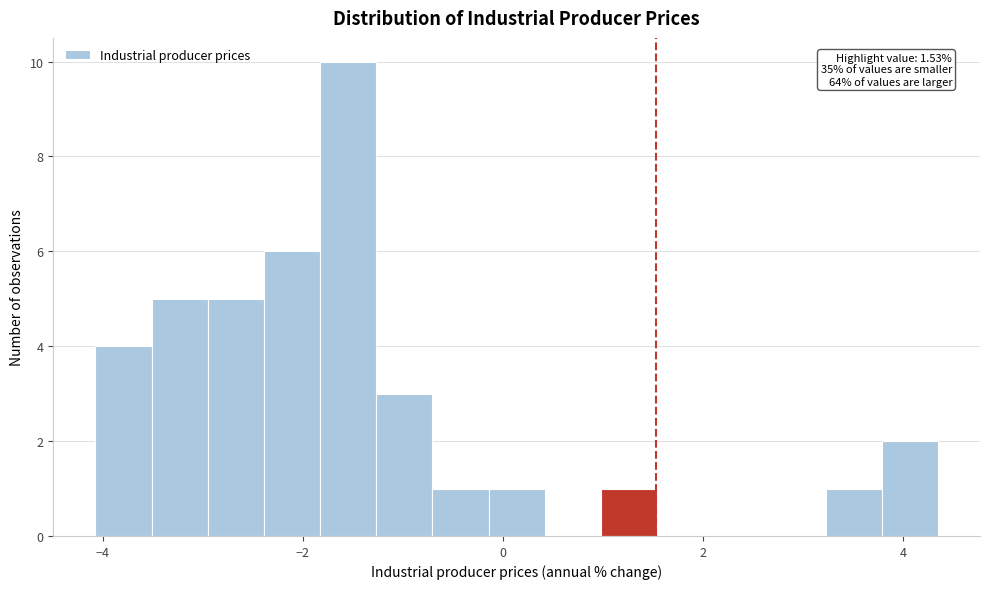

Read against the x-axis, roughly where is the centre of the tallest bar?

-1.6